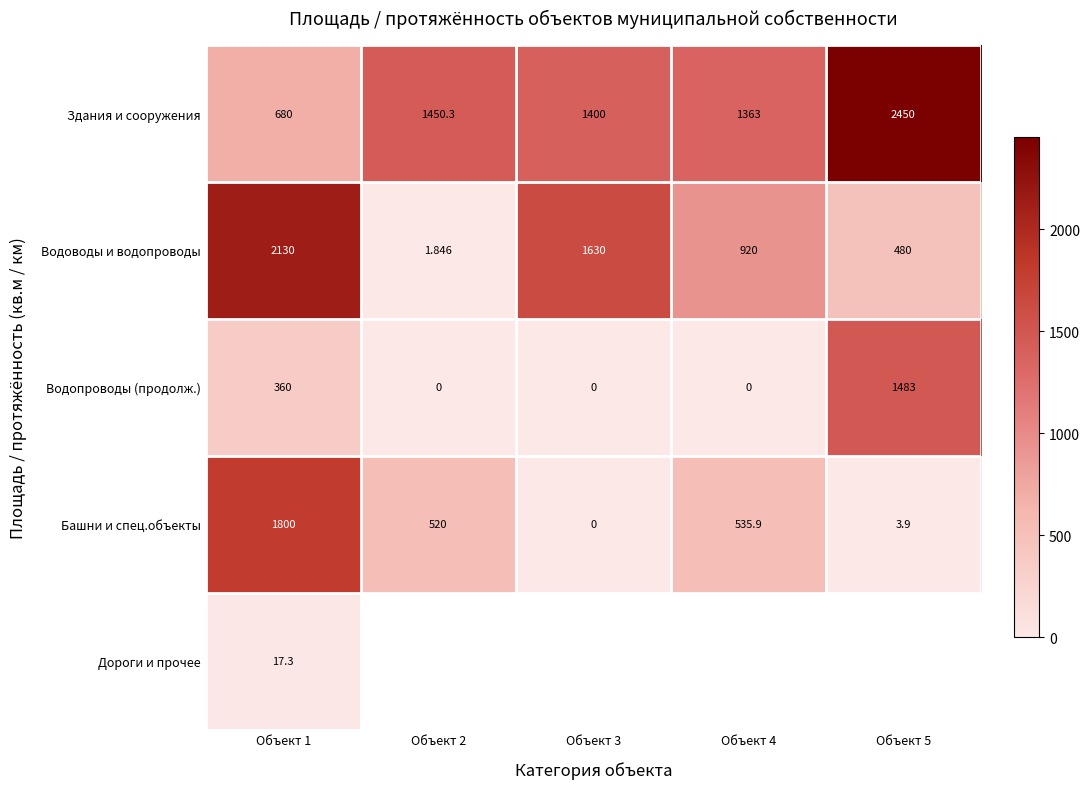

What is the sum of all Башни и спец.объекты values?

2859.8